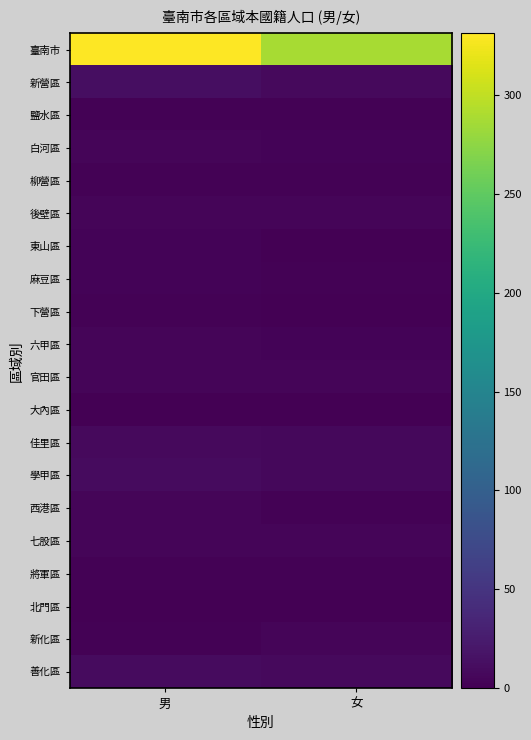

At 男, list the series in order from largest to smallest.

臺南市, 新營區, 學甲區, 善化區, 佳里區, 後壁區, 官田區, 七股區, 白河區, 六甲區, 西港區, 東山區, 麻豆區, 鹽水區, 柳營區, 下營區, 將軍區, 新化區, 北門區, 大內區